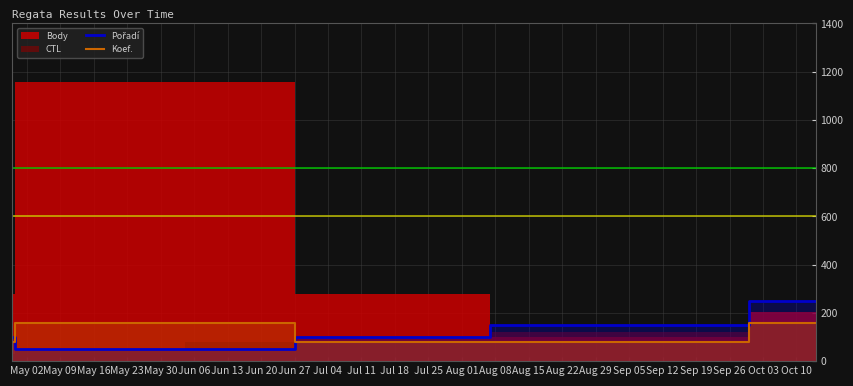

How many values in the Pořadí series are below 100?

3